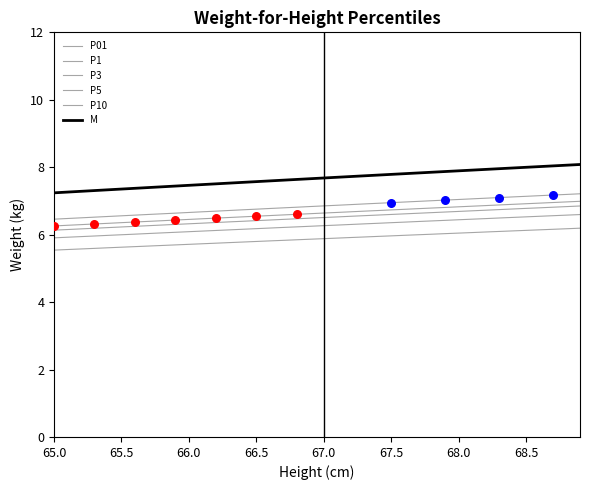

How many lines are shown in the chart?

6